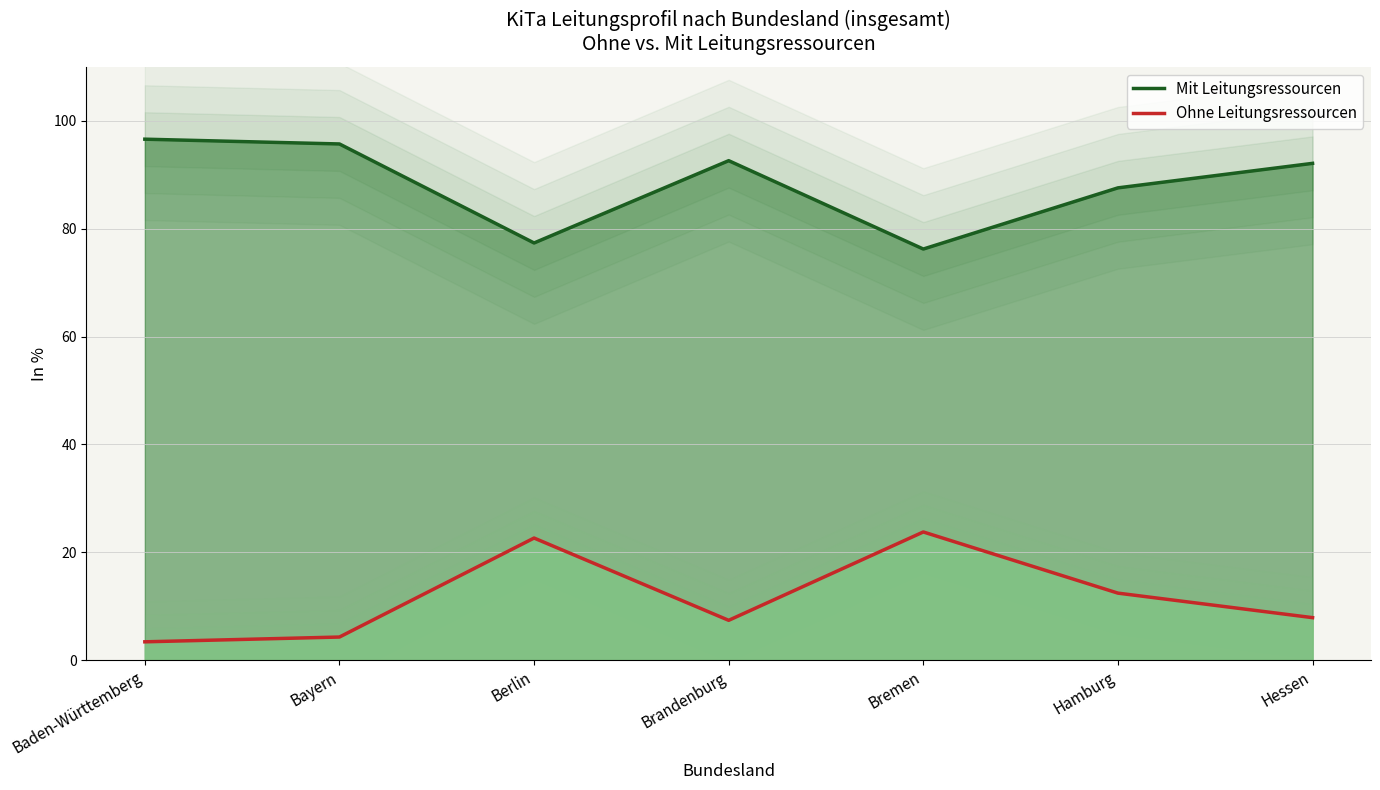

List the series in order of their peak value, highest first.

Mit Leitungsressourcen (In %), Ohne Leitungsressourcen (In %)